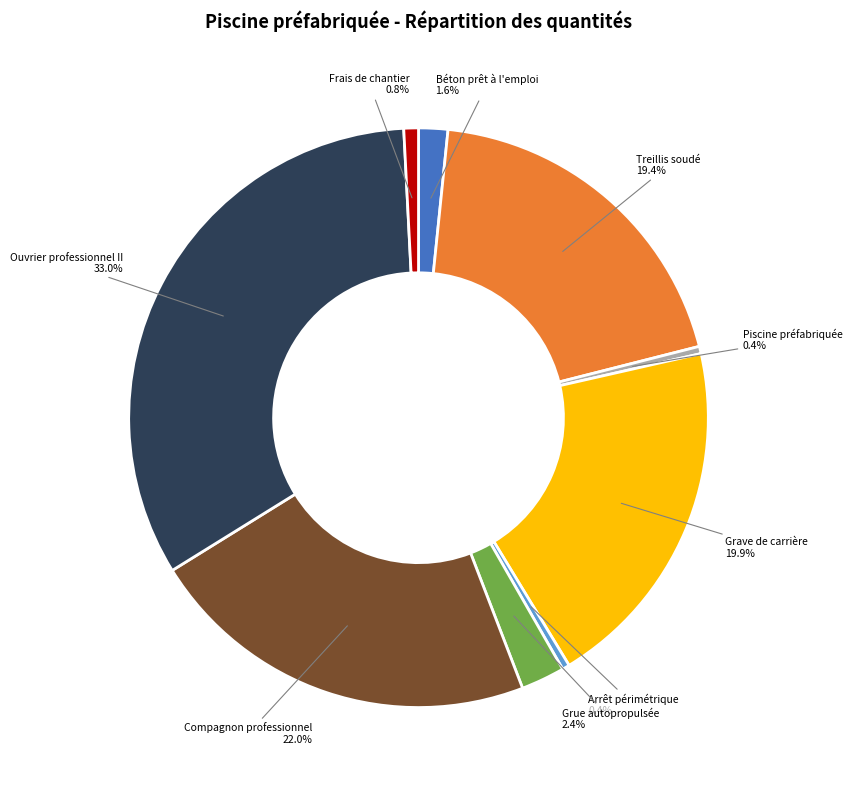

Which slice is the largest?

Ouvrier professionnel II